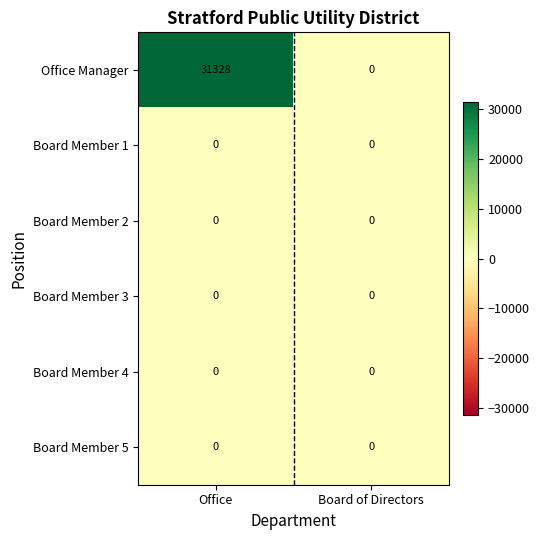

Reading left to right, what are all the values shown in this chart?

Office Manager: 31328	0
Board Member 1: 0	0
Board Member 2: 0	0
Board Member 3: 0	0
Board Member 4: 0	0
Board Member 5: 0	0